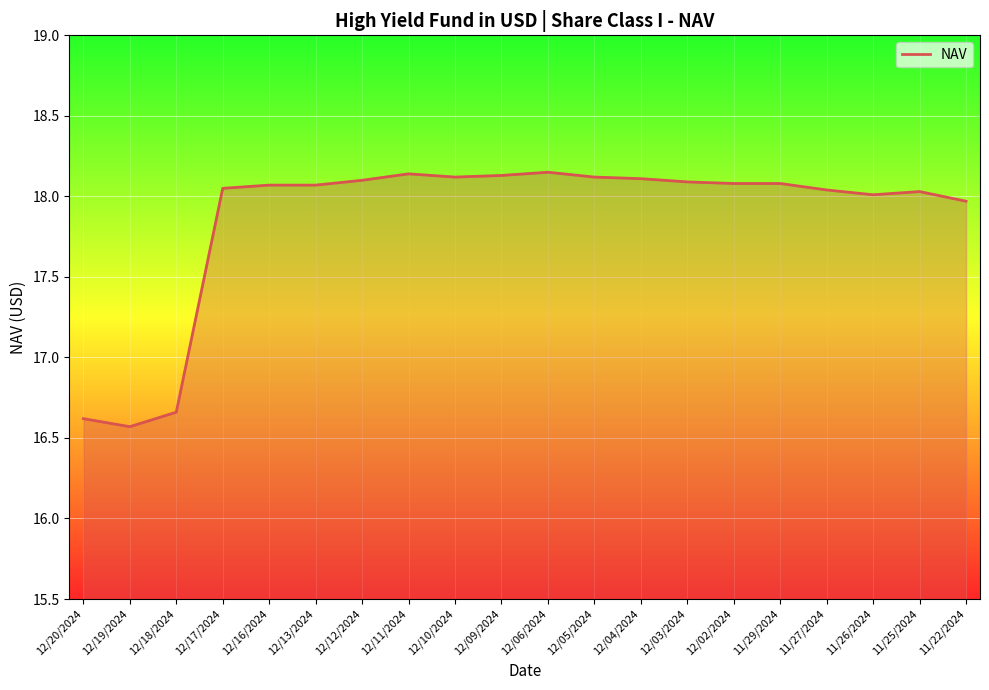

The value at 12/19/2024 is 16.6. True or false?

True